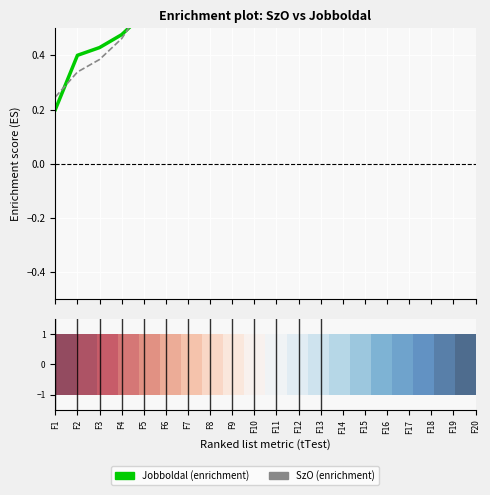

How many data points does each series have?

20